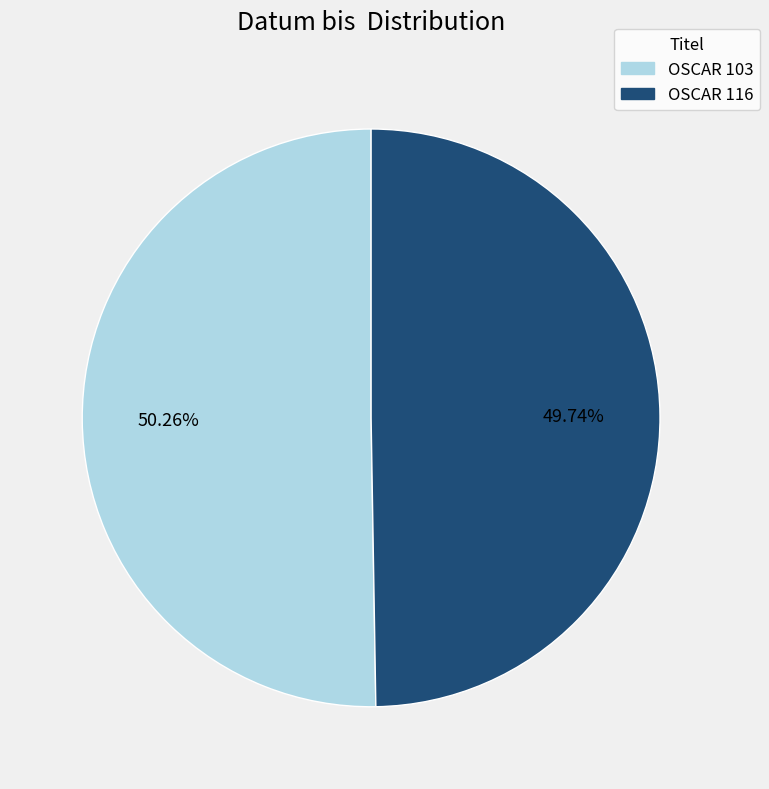

Is there a majority slice in this chart?

Yes